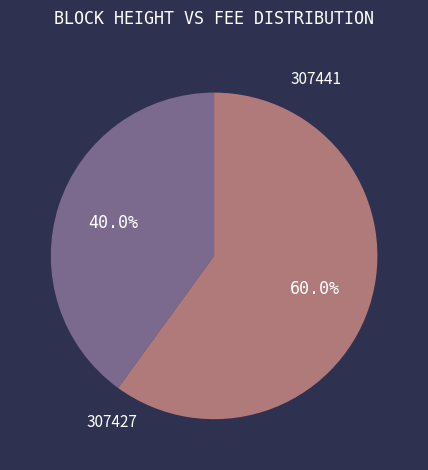

Do 307441 and 307427 together represent more than half of the pie?

Yes